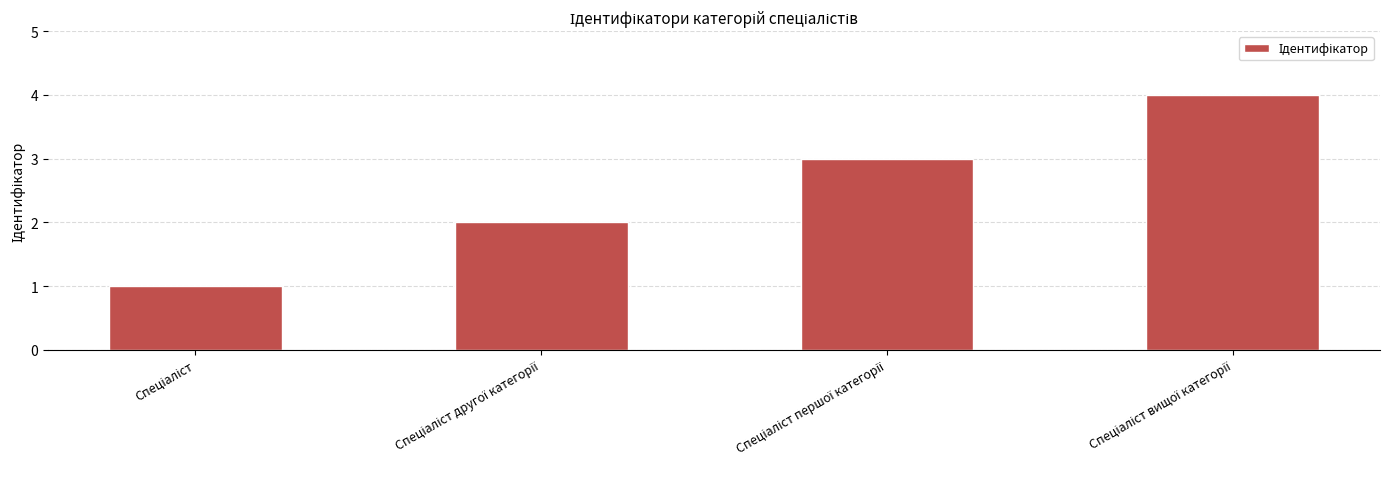

How many values are between 2 and 4?

3